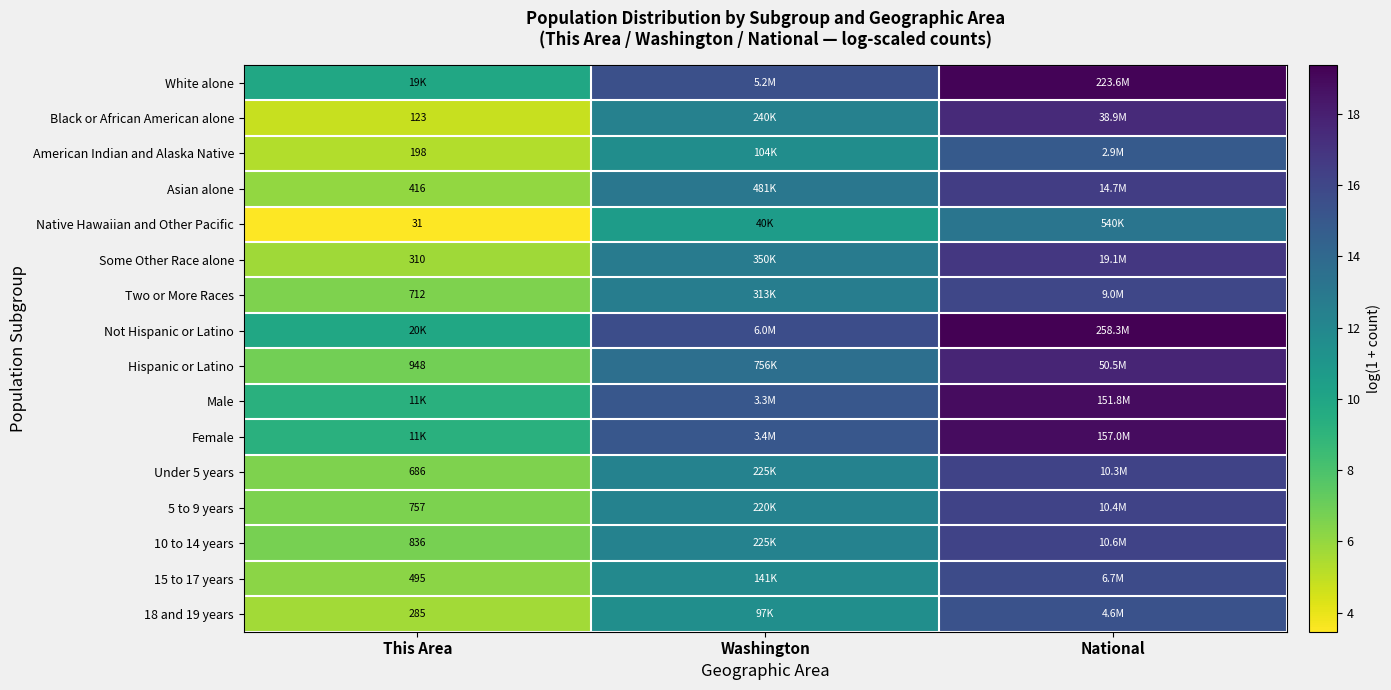

List the labels in order of Under 5 years value, largest first.

National, Washington, This Area